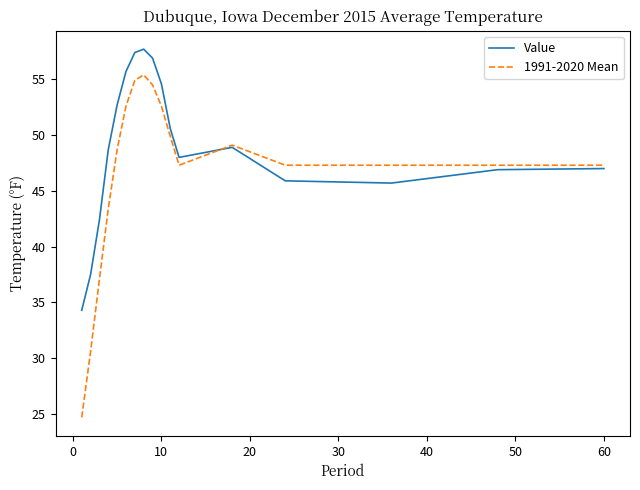

True or false: Value and 1991-2020 Mean intersect in this chart.

True